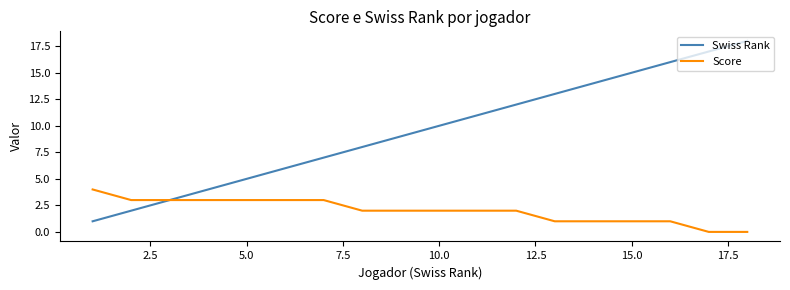

Which series has the largest total across all categories?

Swiss Rank